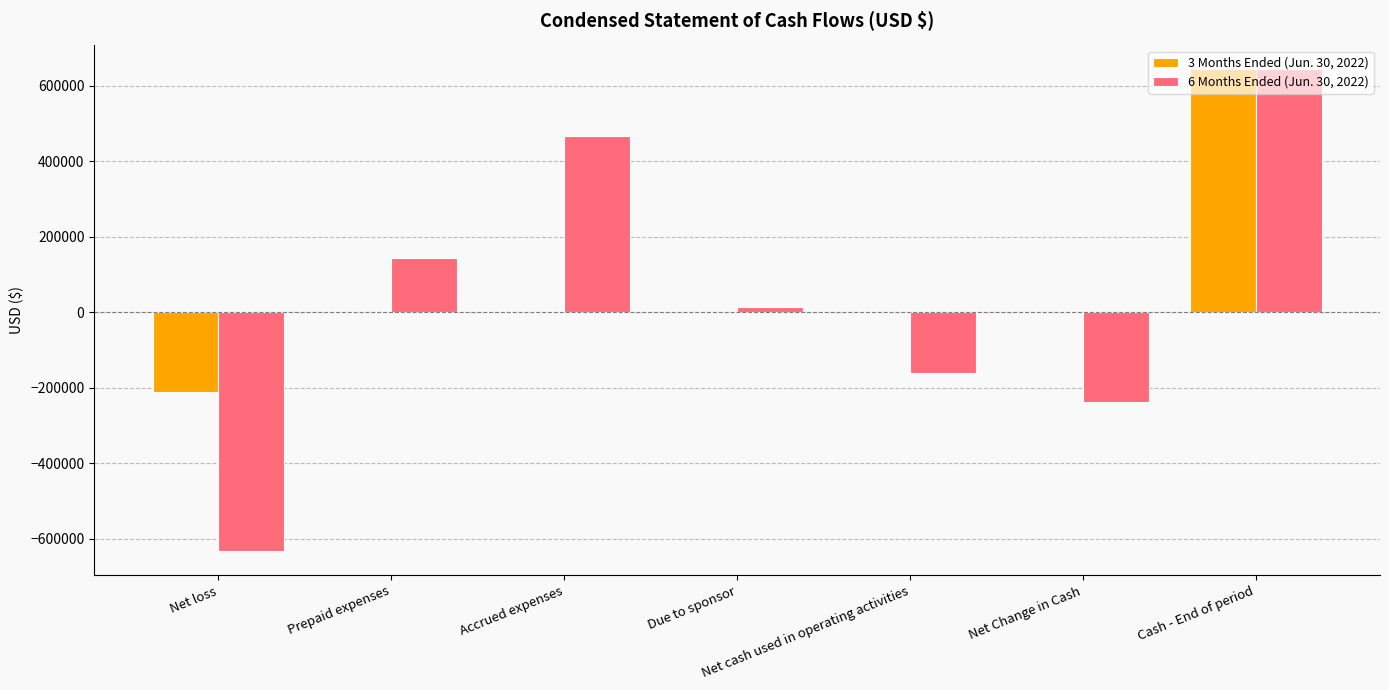

At which category is the sum across all series the highest?

Cash - End of period